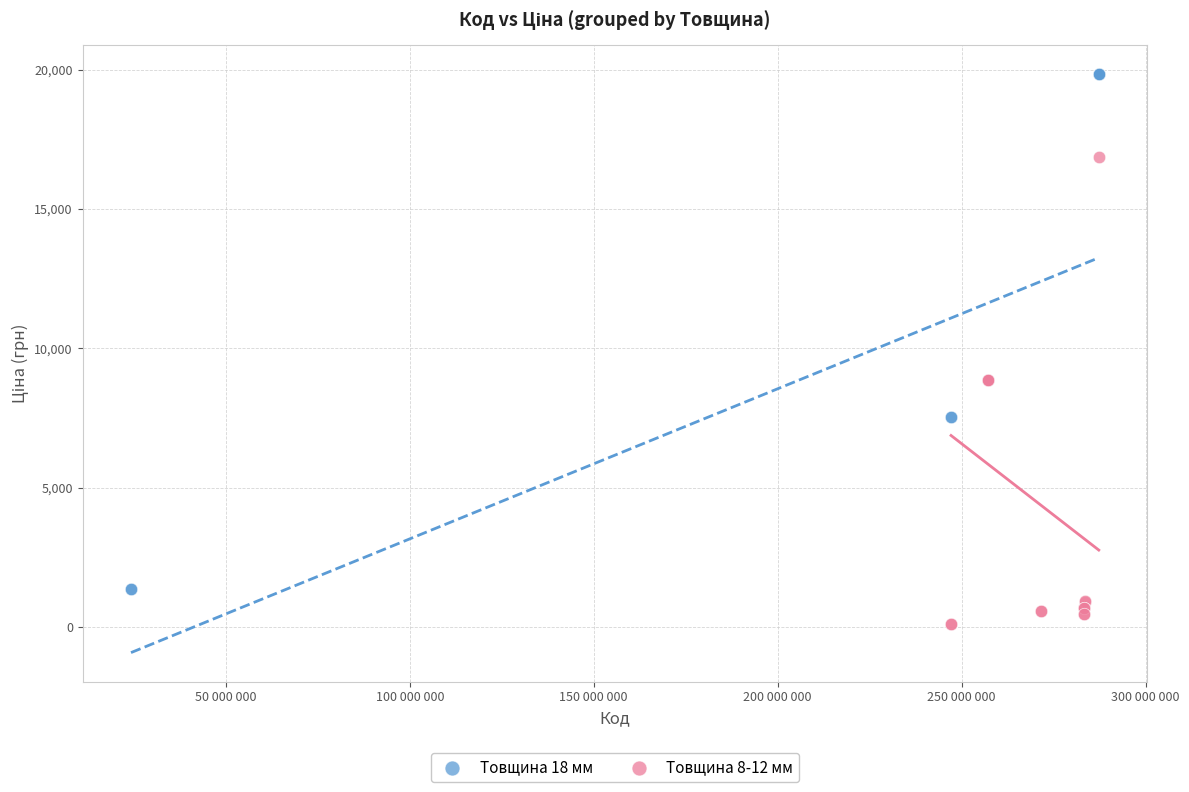

Which series has the widest spread of Y values?

Товщина 18 мм